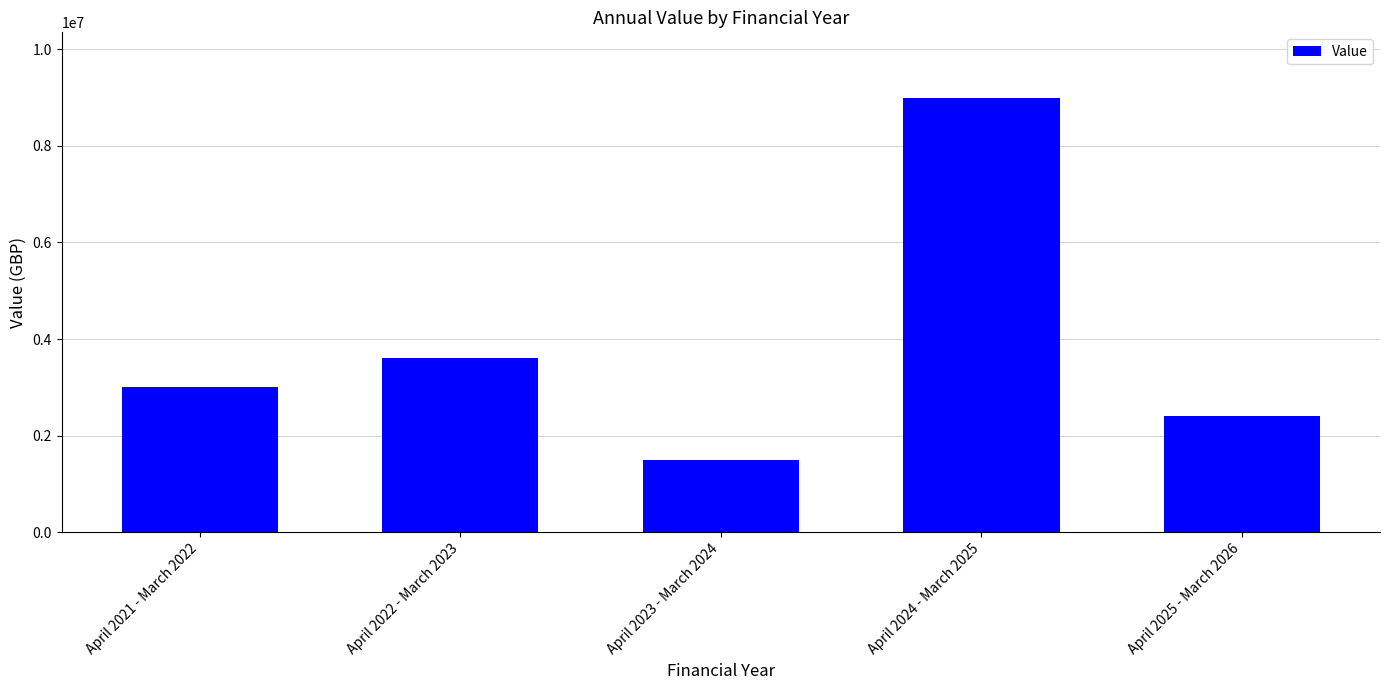

What is the label of the 2nd bar from the right?

April 2024 - March 2025